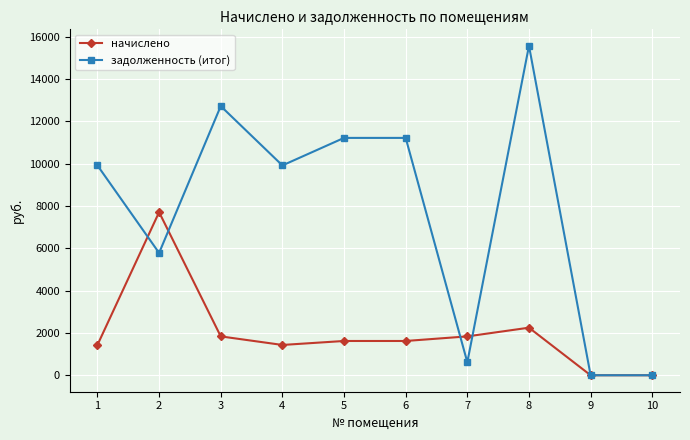

At which category is the sum across all series the highest?

8